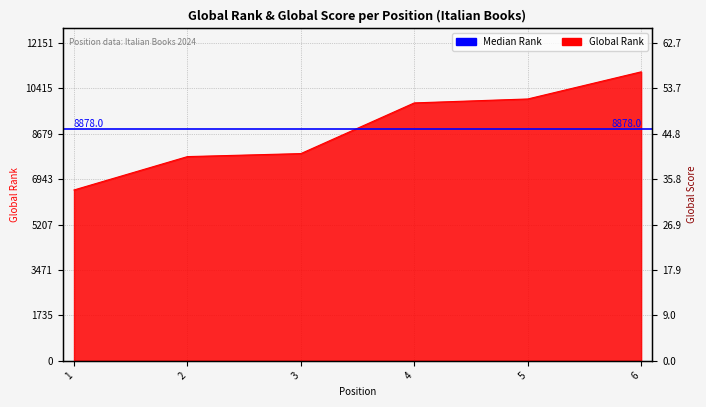

What is the value of the Global Rank point at the 6th from the left?

11047